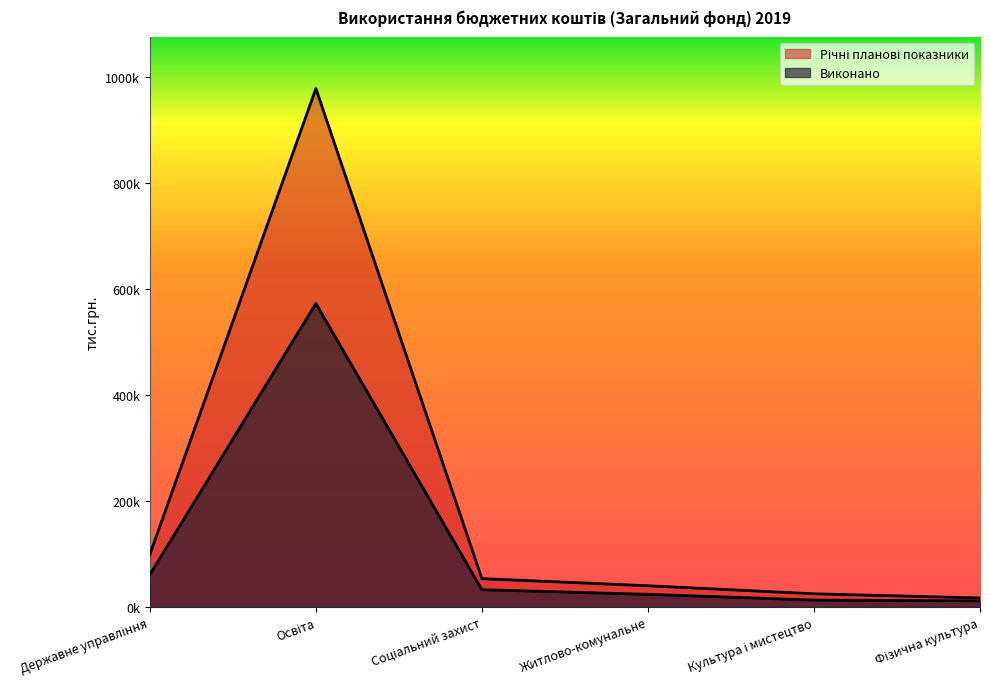

What is the value of the Виконано point at the 6th from the left?

11504.8